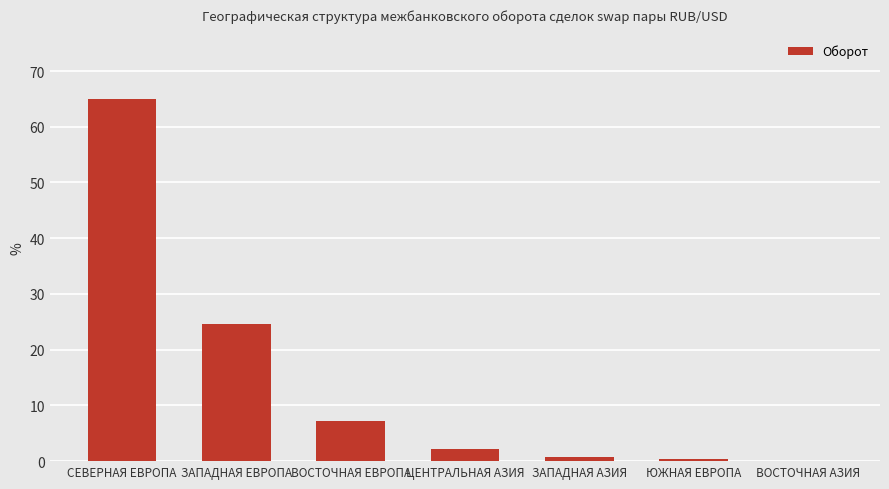

Is it true that the value at ЗАПАДНАЯ ЕВРОПА is 14.3?

False